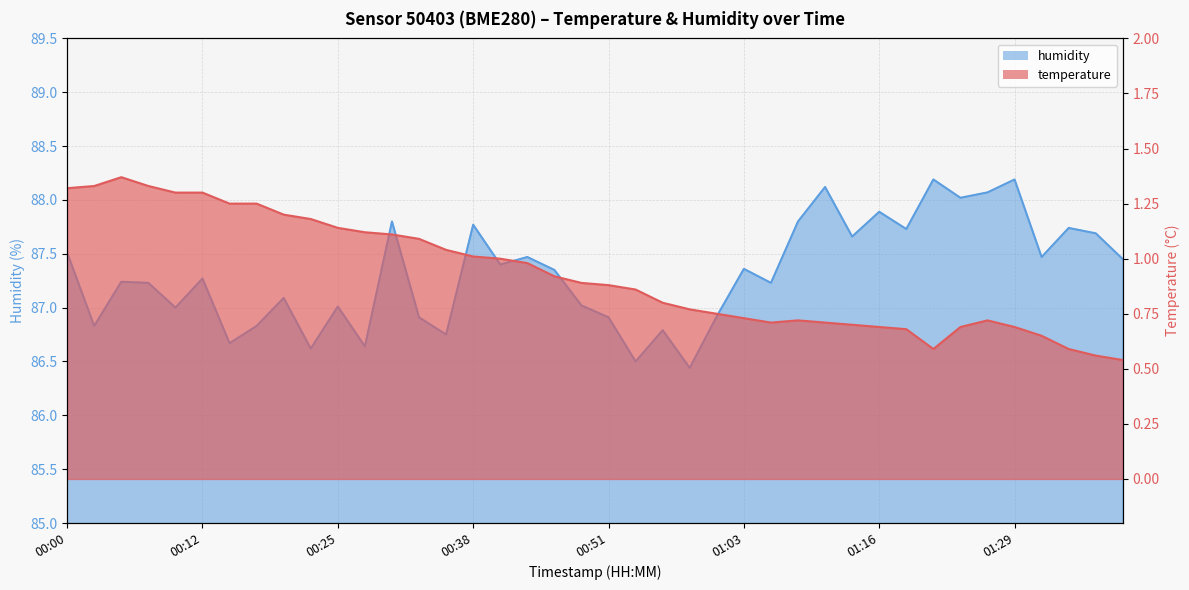

What are all the series names shown in the legend?

temperature, humidity